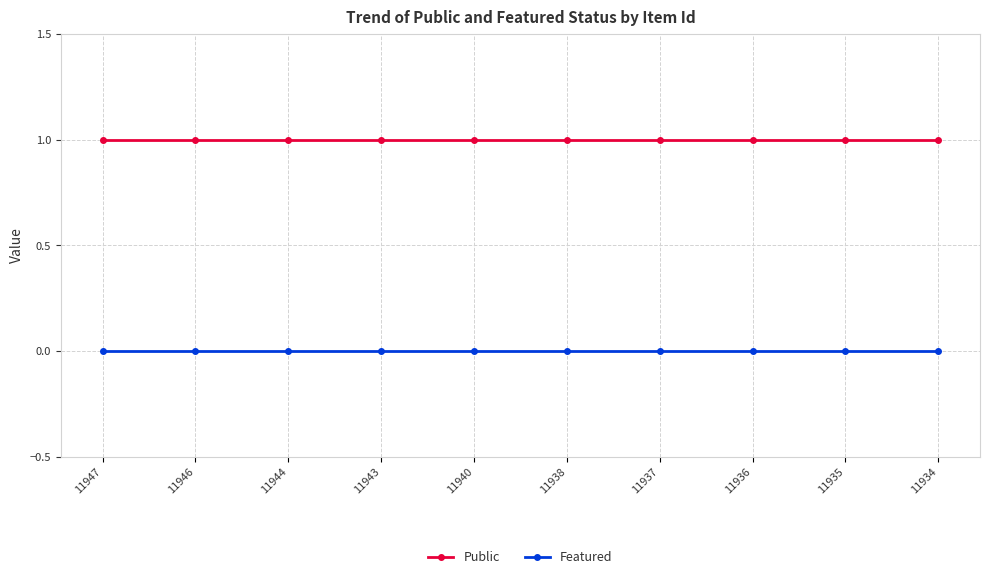

Is the value of Featured at 11935 greater than the value of Public at 11934?

No